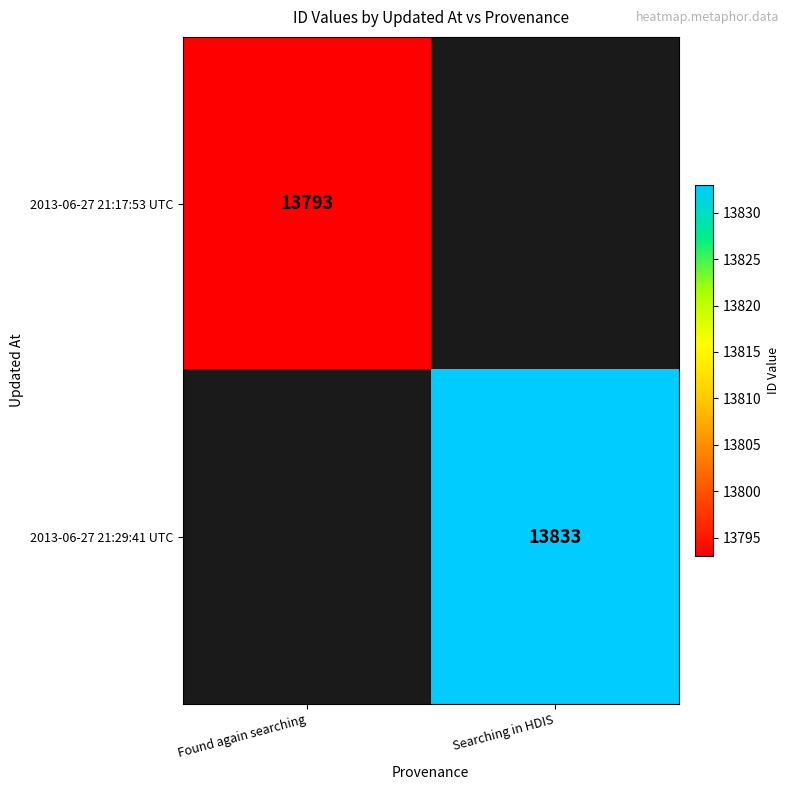

Between Found again searching and Searching in HDIS, which is larger?

Searching in HDIS